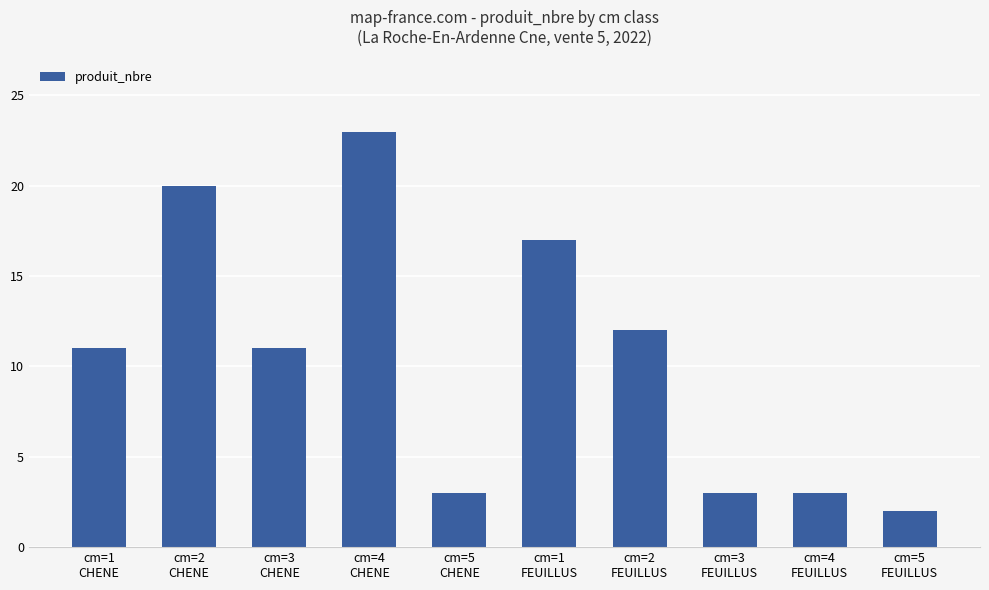

Which category has the highest value across all series?

cm=4
CHENE